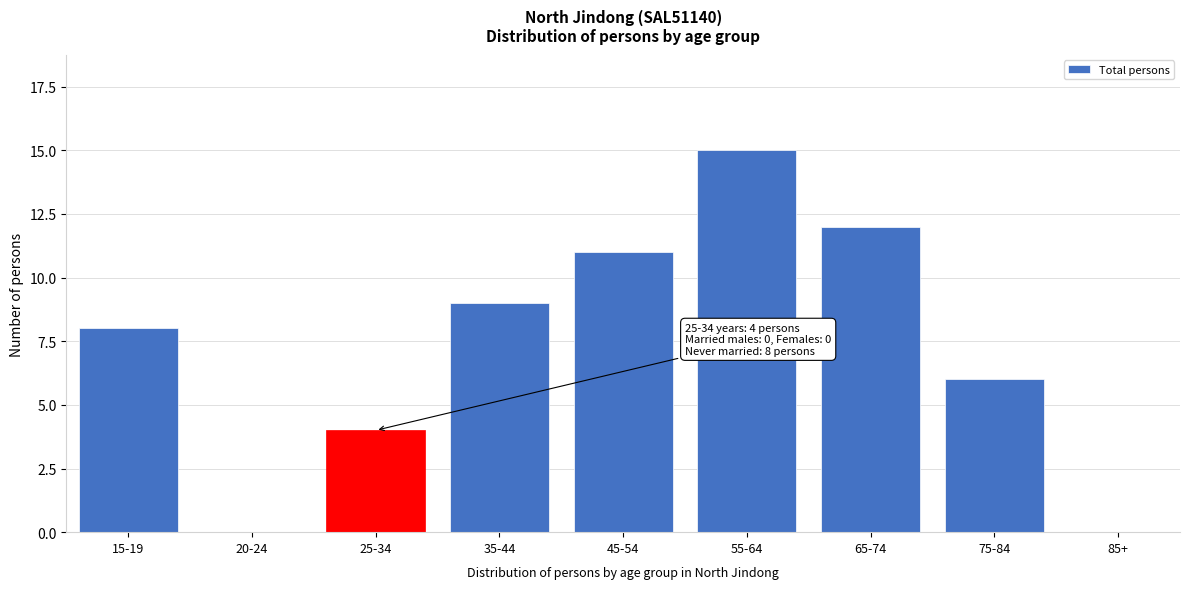

Reading right to left, list all the values displayed in this chart.

85+=0	75-84=6	65-74=12	55-64=15	45-54=11	35-44=9	25-34=4	20-24=0	15-19=8